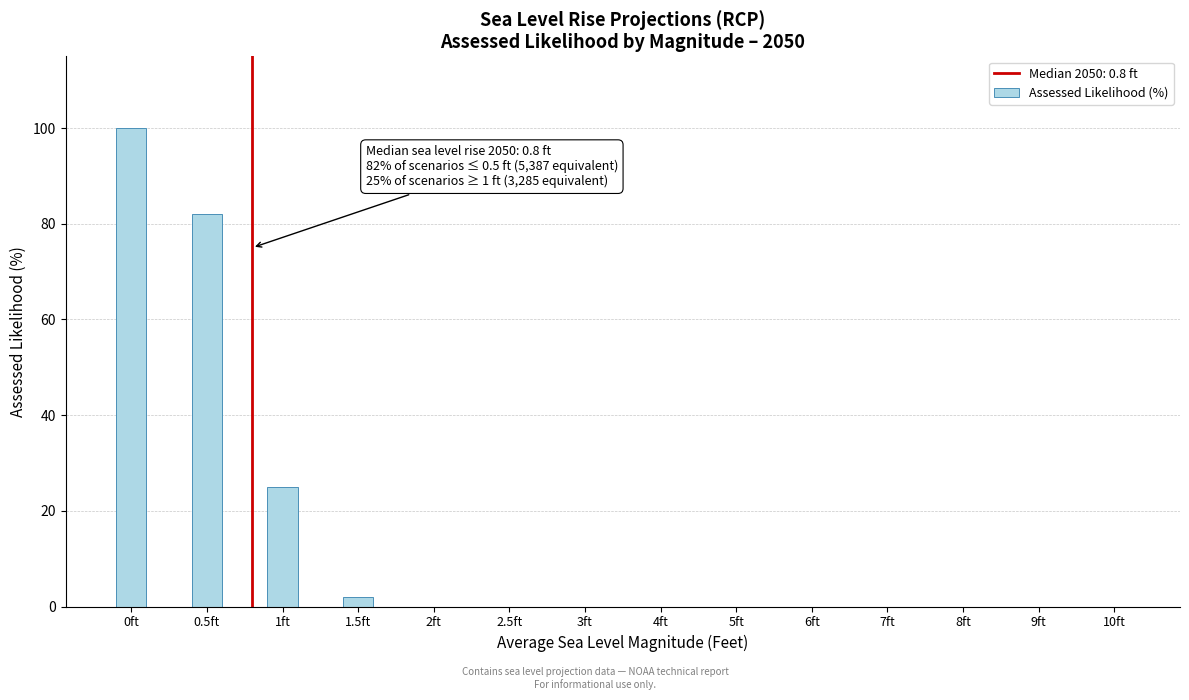

Reading left to right, transcribe all the data shown in this chart.

0ft=100	0.5ft=82	1ft=25	1.5ft=2	2ft=0	2.5ft=0	3ft=0	4ft=0	5ft=0	6ft=0	7ft=0	8ft=0	9ft=0	10ft=0